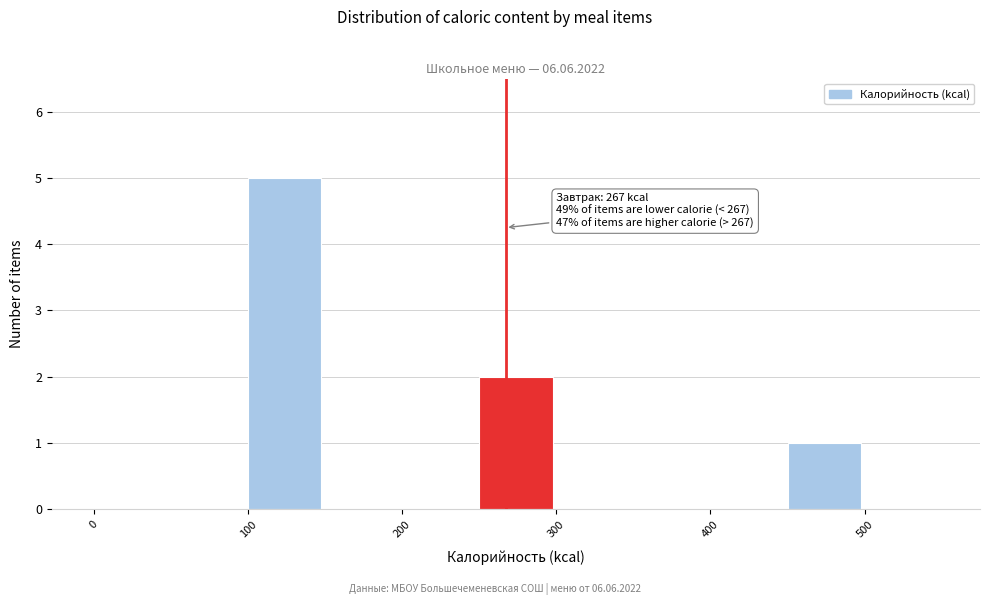

Which range on the x-axis has the tallest bar?

100 to 150